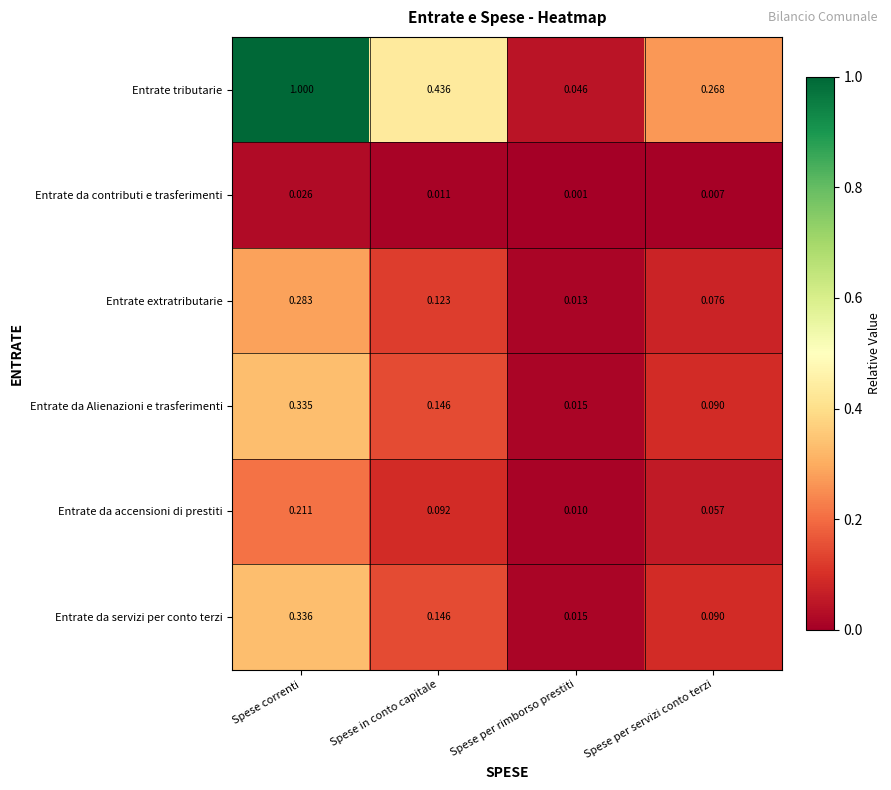

Which category has the lowest value across all series?

Spese per rimborso prestiti